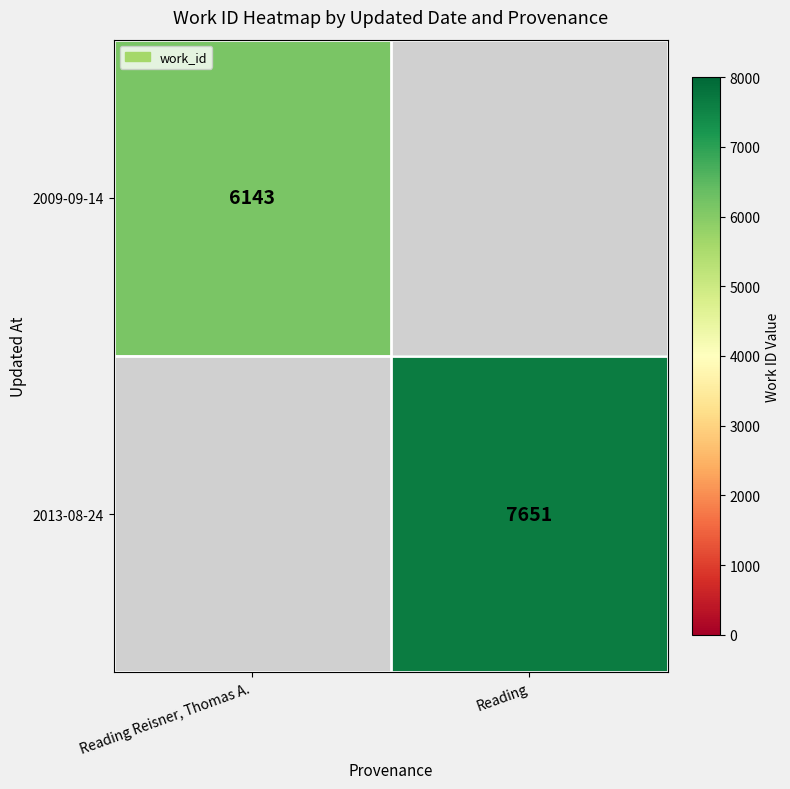

Count the number of data series in this chart.

2